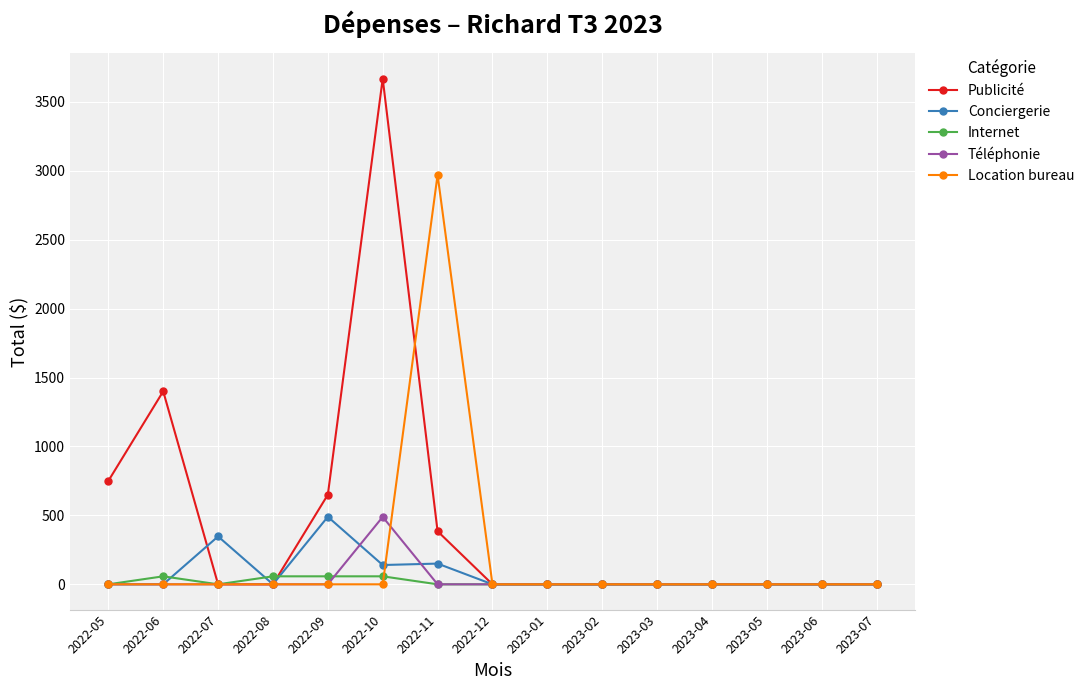

What is the label of the 8th point from the left?

2022-12